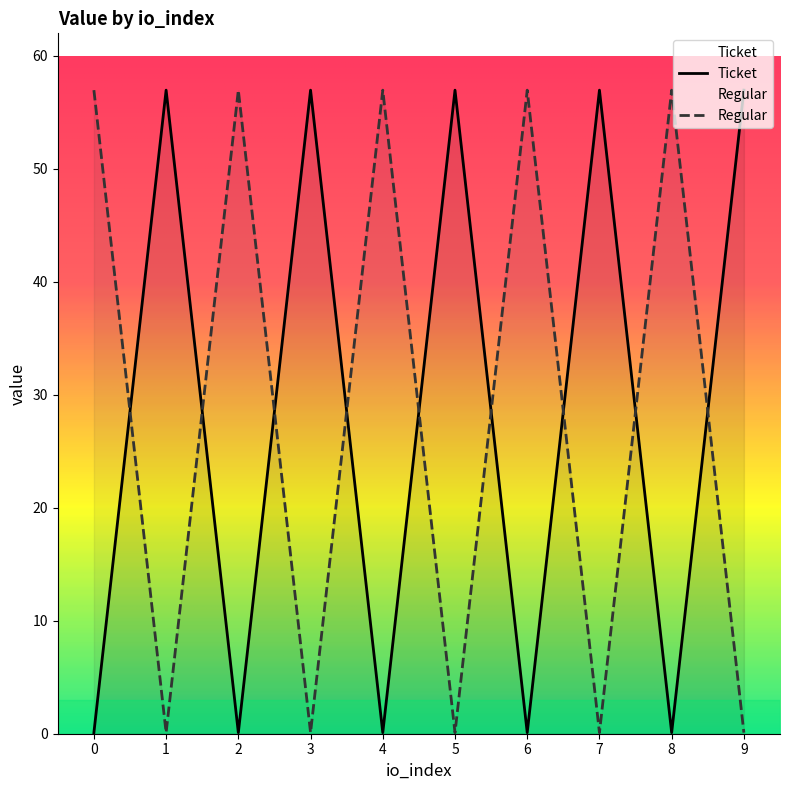

True or false: Regular has more than 1 points higher than both neighbors.

True